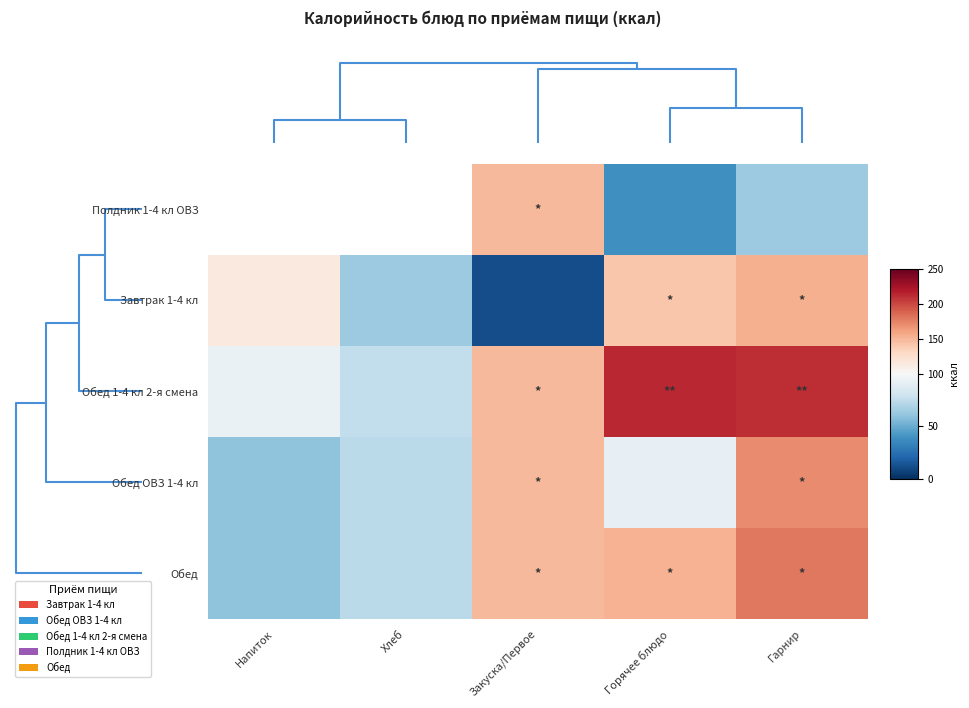

Which label corresponds to the smallest value in the chart?

Закуска/Первое